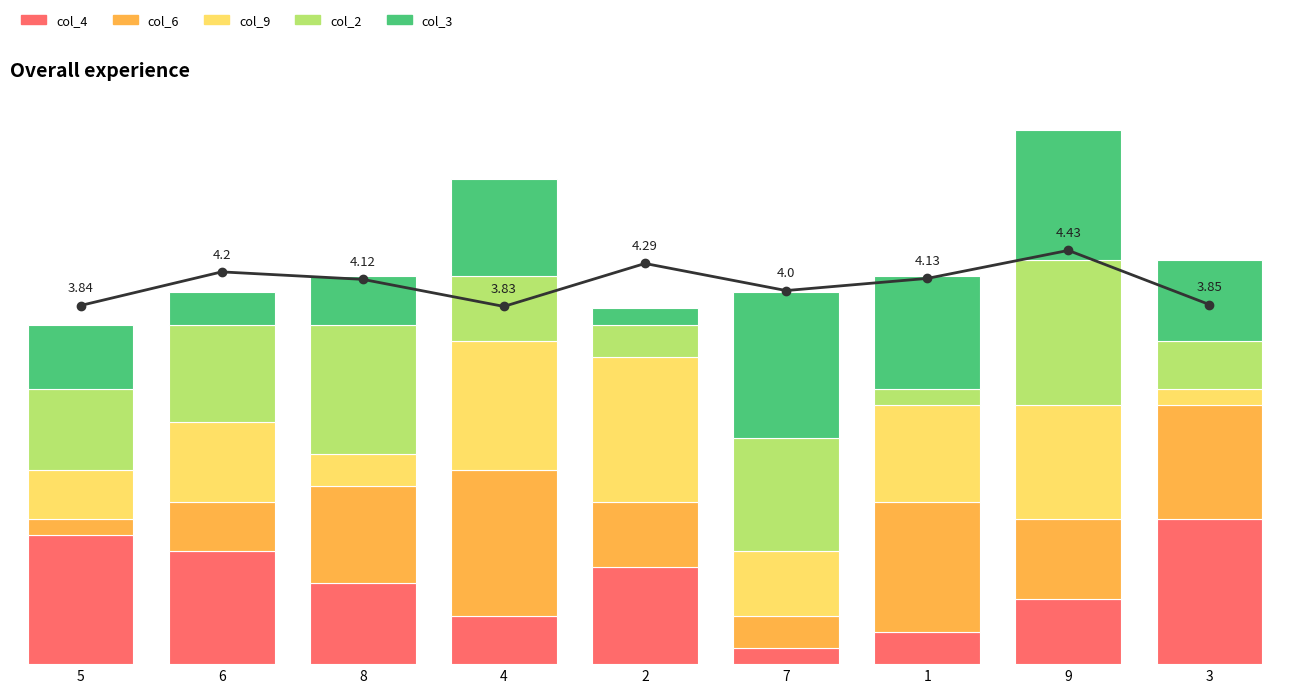

Reading right to left, what are all the values shown in this chart?

col_4: 9.0	4.0	2.0	1.0	6.0	3.0	5.0	7.0	8.0
col_6: 7.0	5.0	8.0	2.0	4.0	9.0	6.0	3.0	1.0
col_9: 1.0	7.0	6.0	4.0	9.0	8.0	2.0	5.0	3.0
col_2: 3.0	9.0	1.0	7.0	2.0	4.0	8.0	6.0	5.0
col_3: 5.0	8.0	7.0	9.0	1.0	6.0	3.0	2.0	4.0
avg score: 3.9	4.4	4.1	4.0	4.3	3.8	4.1	4.2	3.8